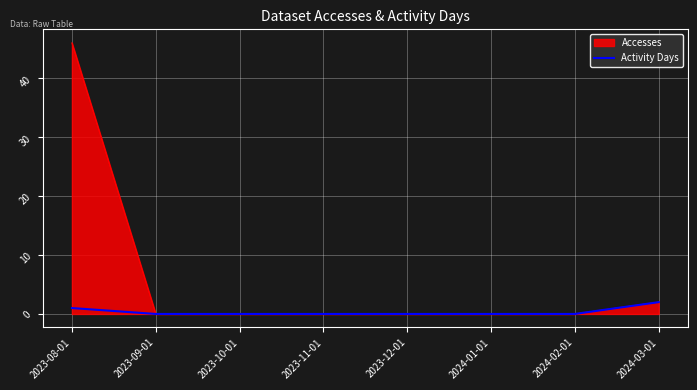

Rank the series by their average value, from lowest to highest.

Activity Days, Accesses